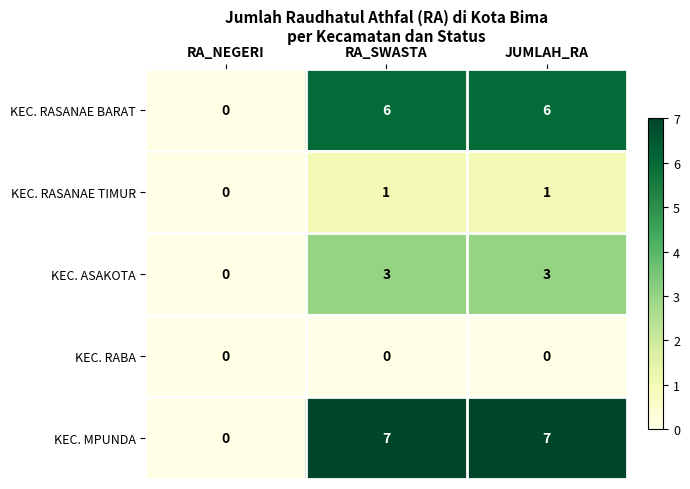

List the series in order of their peak value, lowest first.

KEC. RABA, KEC. RASANAE TIMUR, KEC. ASAKOTA, KEC. RASANAE BARAT, KEC. MPUNDA